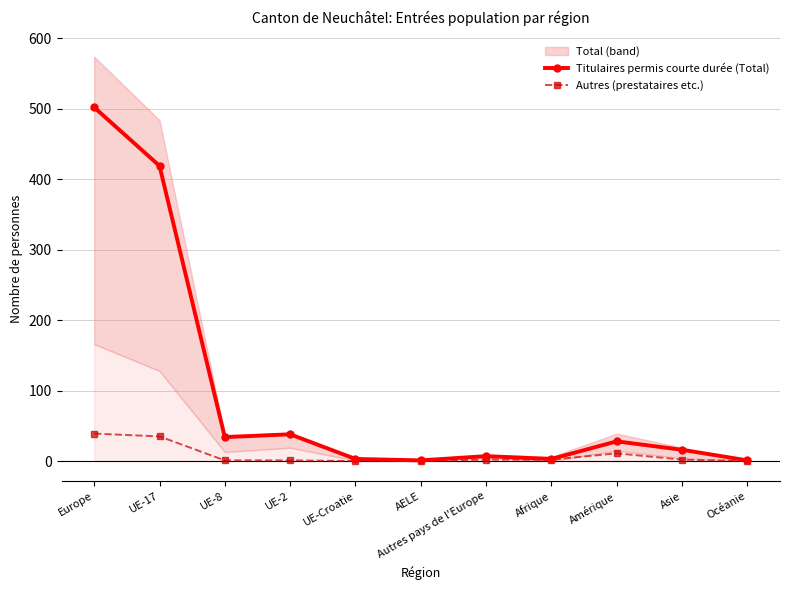

At how many categories does at least one series exceed 343?

2